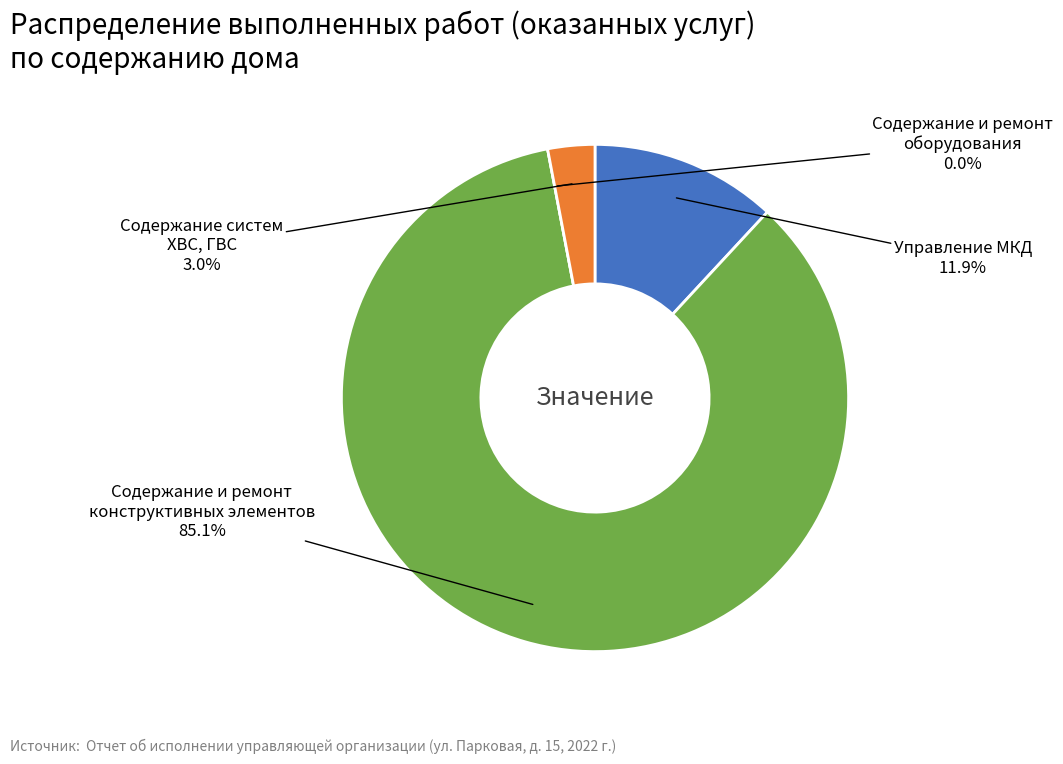

To the nearest percent, what is the average slice percentage?

25%